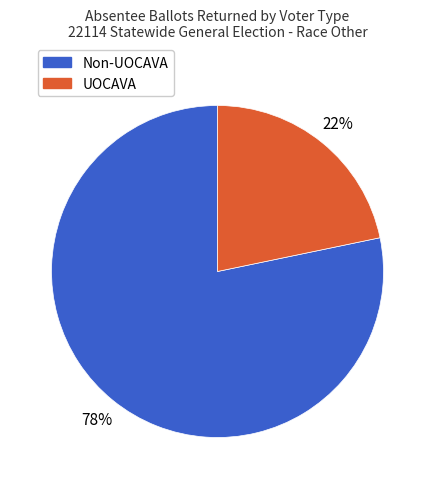

Do Non-UOCAVA and UOCAVA together represent more than half of the pie?

Yes